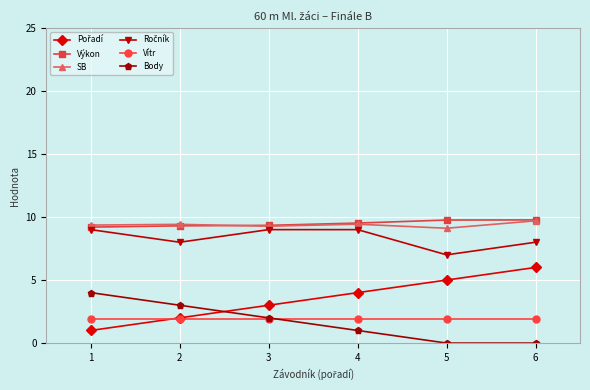

How many series are shown in this chart?

6